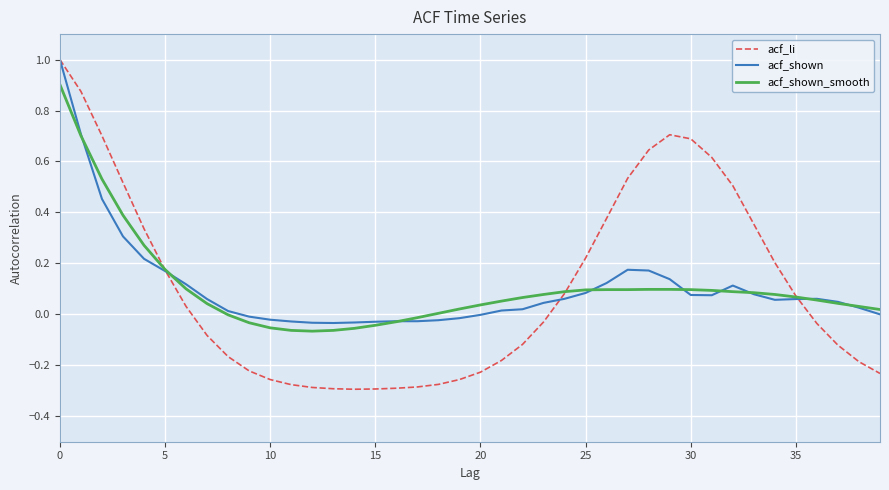

List the series in order of their overall mean, highest first.

acf_li, acf_shown, acf_shown_smooth